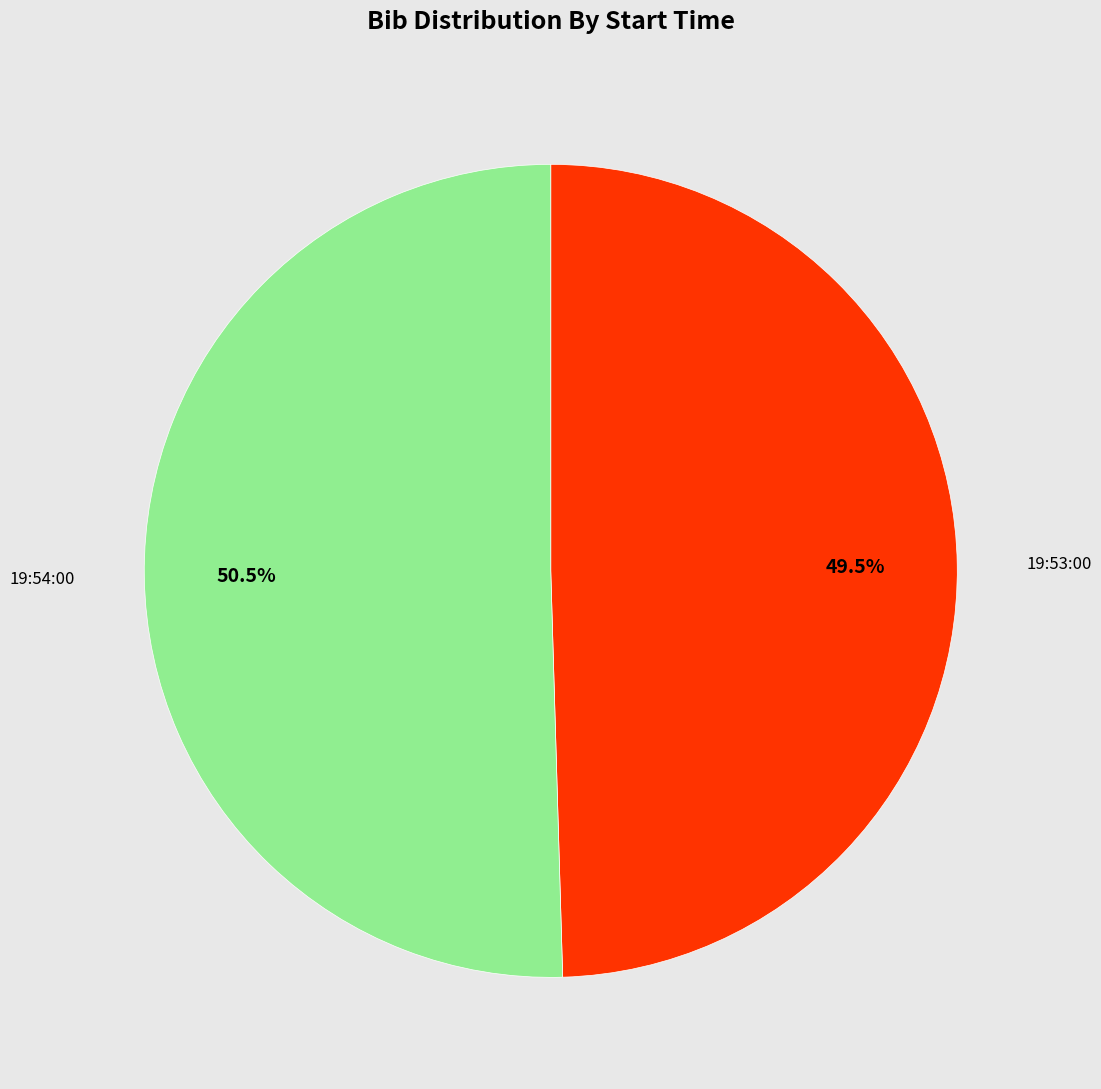

Is there a majority slice in this chart?

Yes